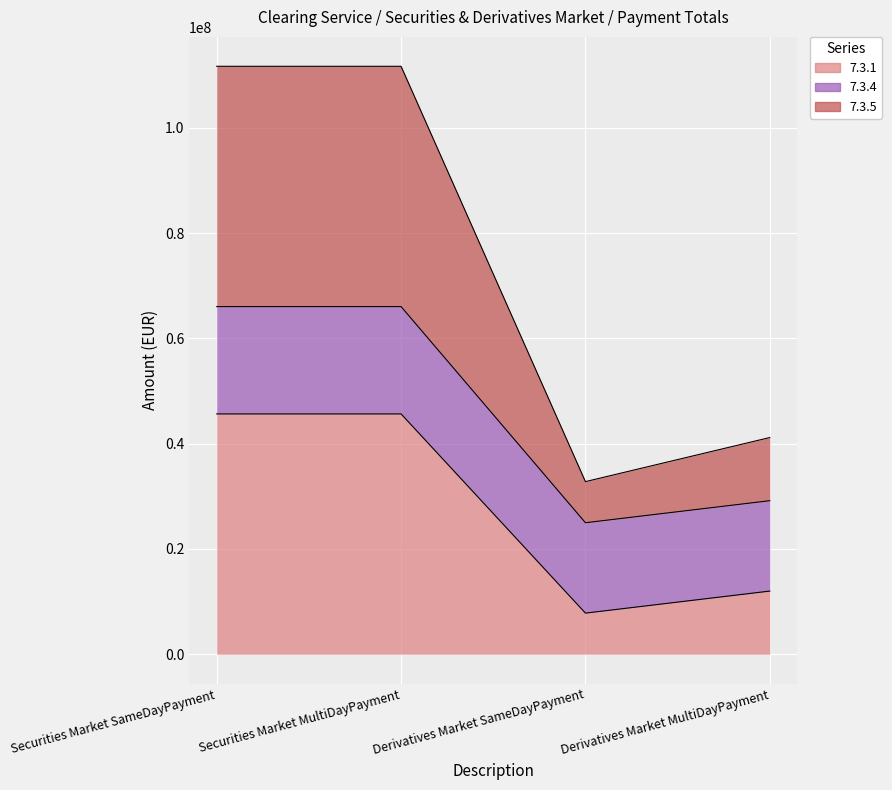

What is the minimum value shown in the chart?

7808452.5